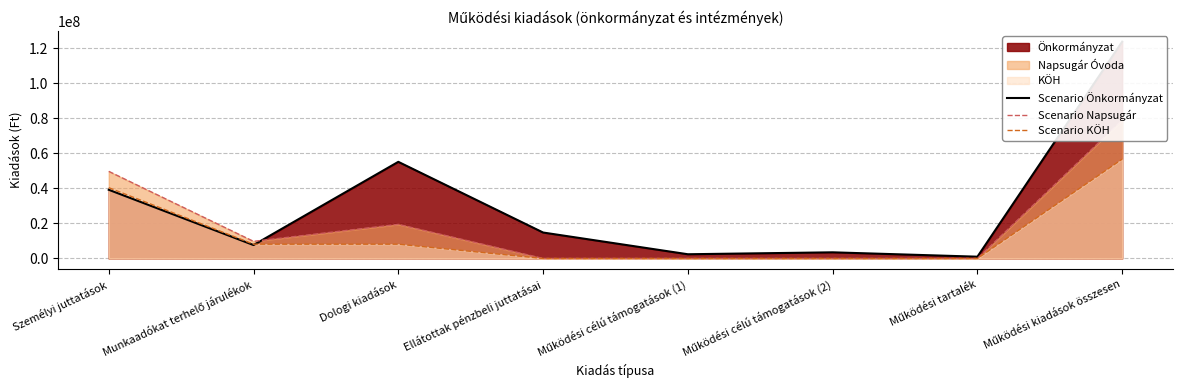

At how many categories does at least one series exceed 28377659?

3